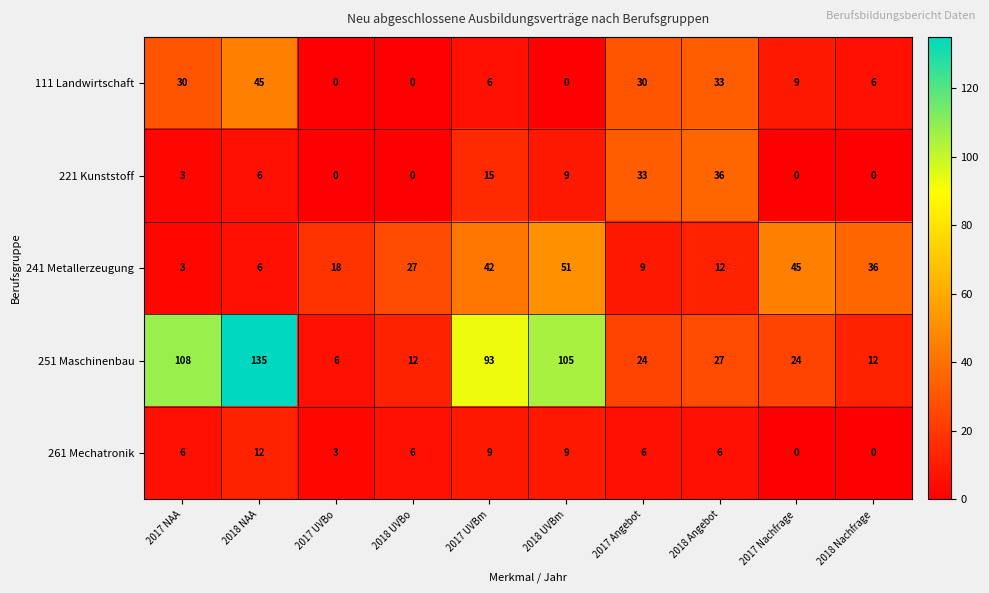

Rank the series by their maximum value, from lowest to highest.

261 Mechatronik, 221 Kunststoff, 111 Landwirtschaft, 241 Metallerzeugung, 251 Maschinenbau